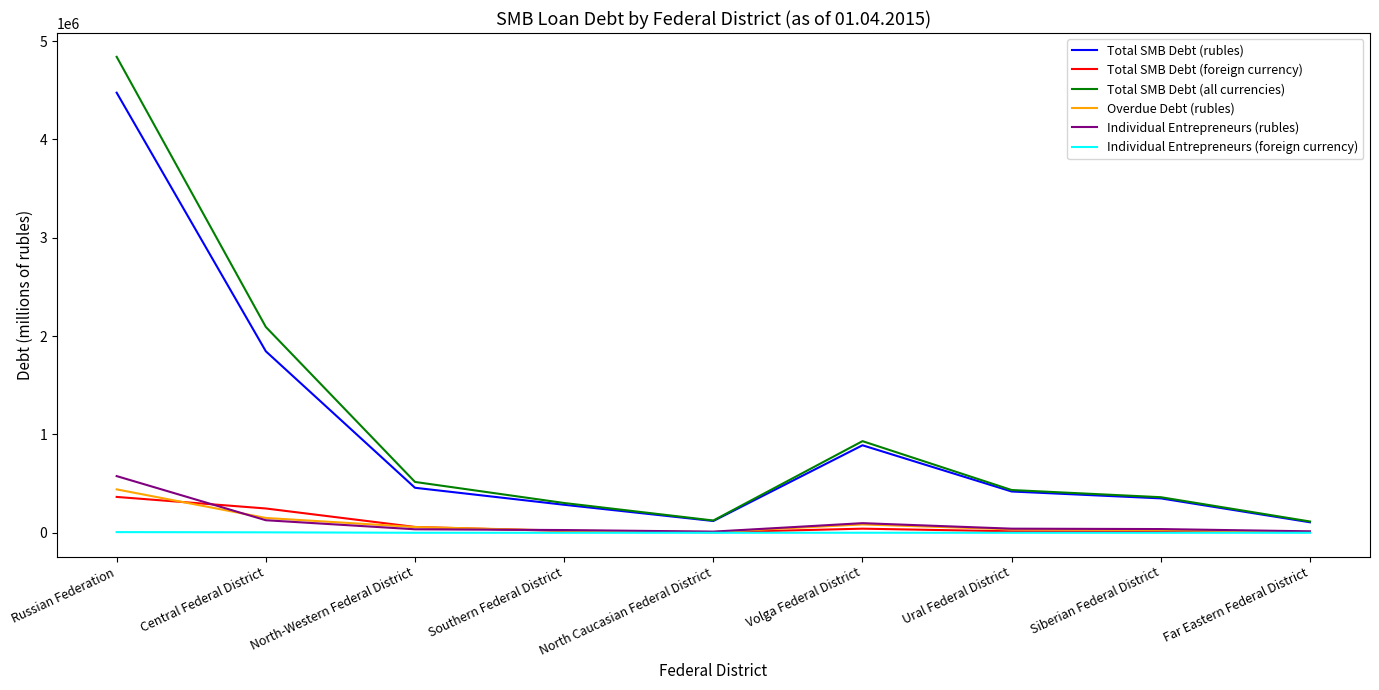

Which label corresponds to the largest value in the chart?

Russian Federation